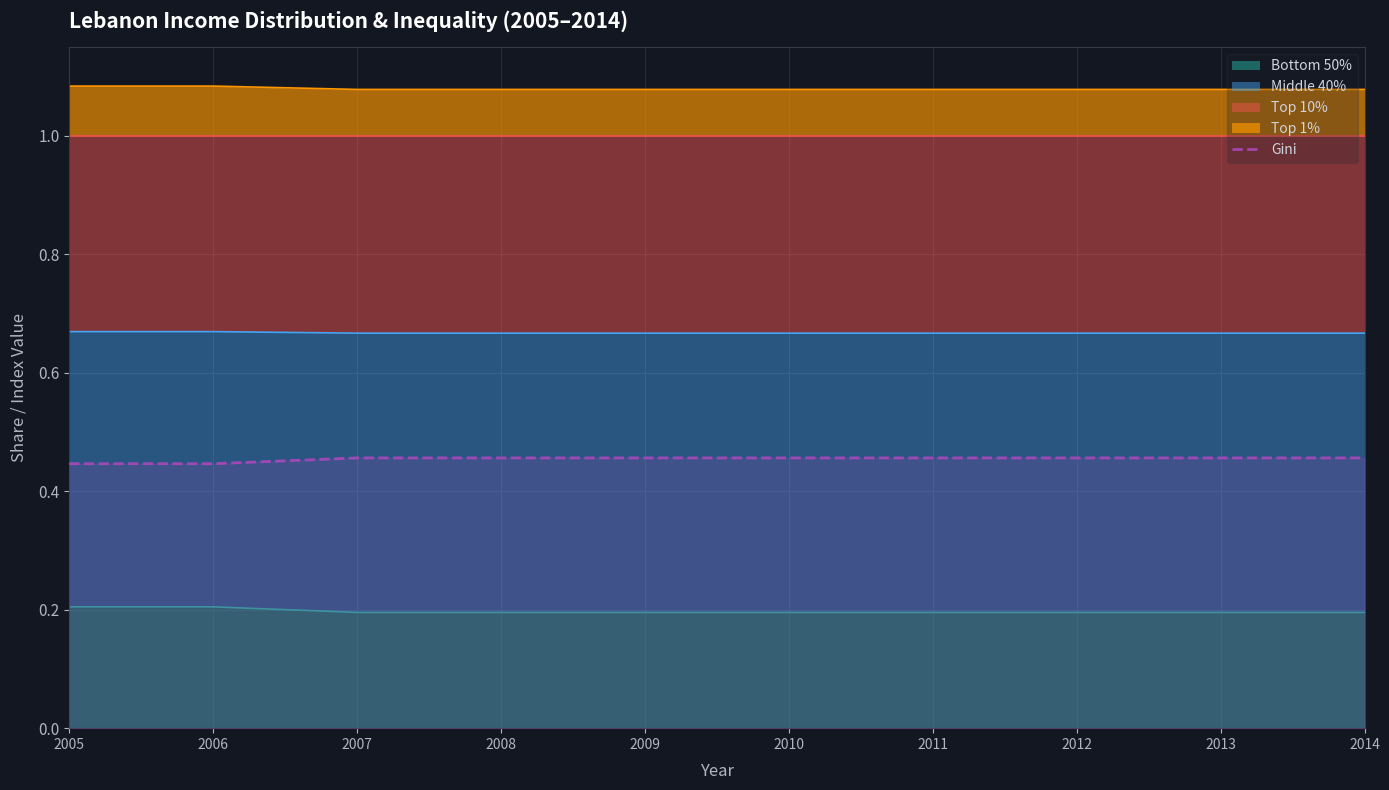

What is the sum of all values?

4.5